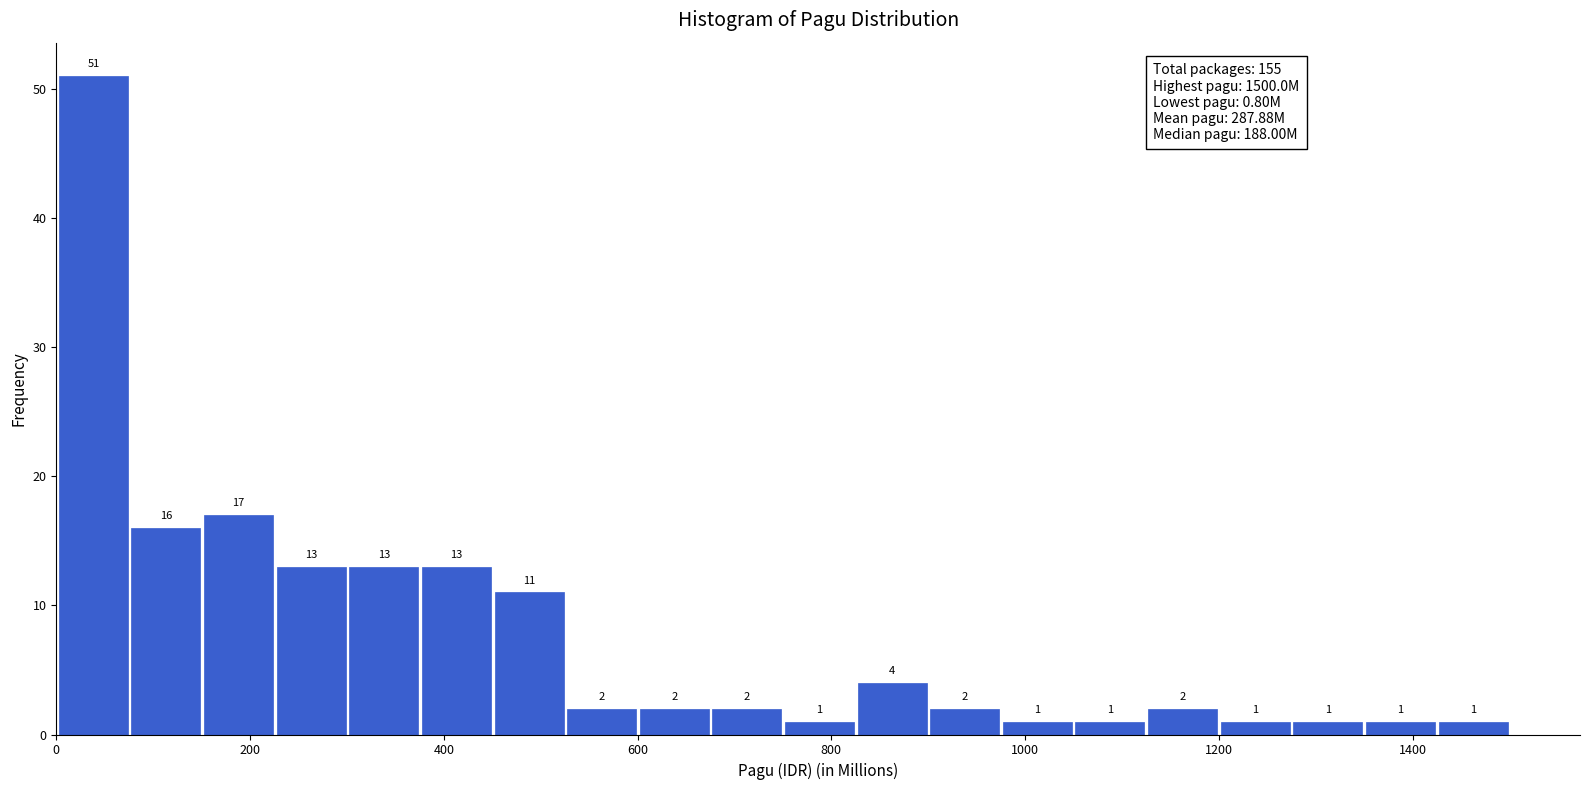

Around what value on the x-axis is the tallest bar? Give the approximate position of its centre, as read against the axis.

40